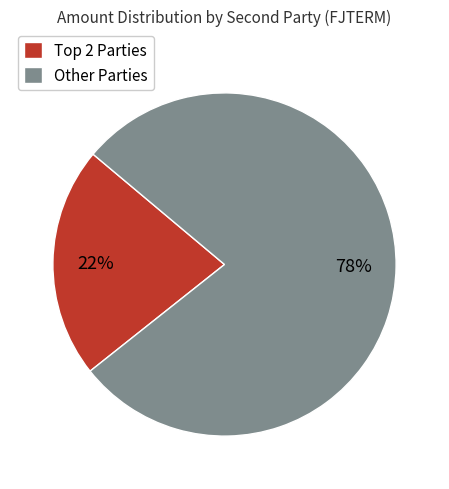

The Other Parties slice represents 78% of the pie. True or false?

True